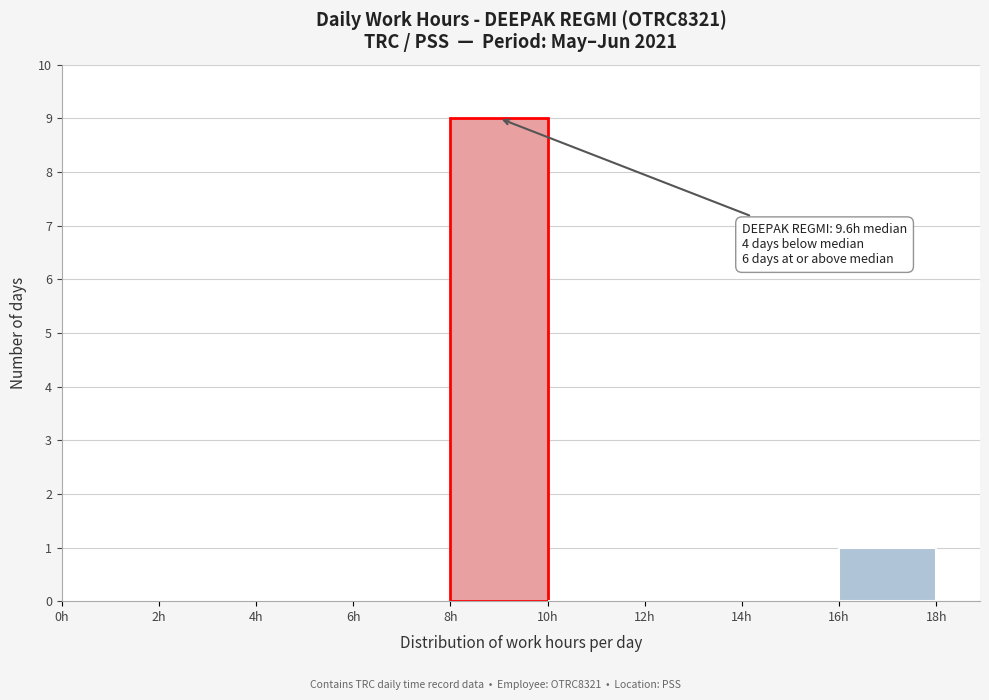

Over which range of the x-axis is the bar tallest?

8 to 10